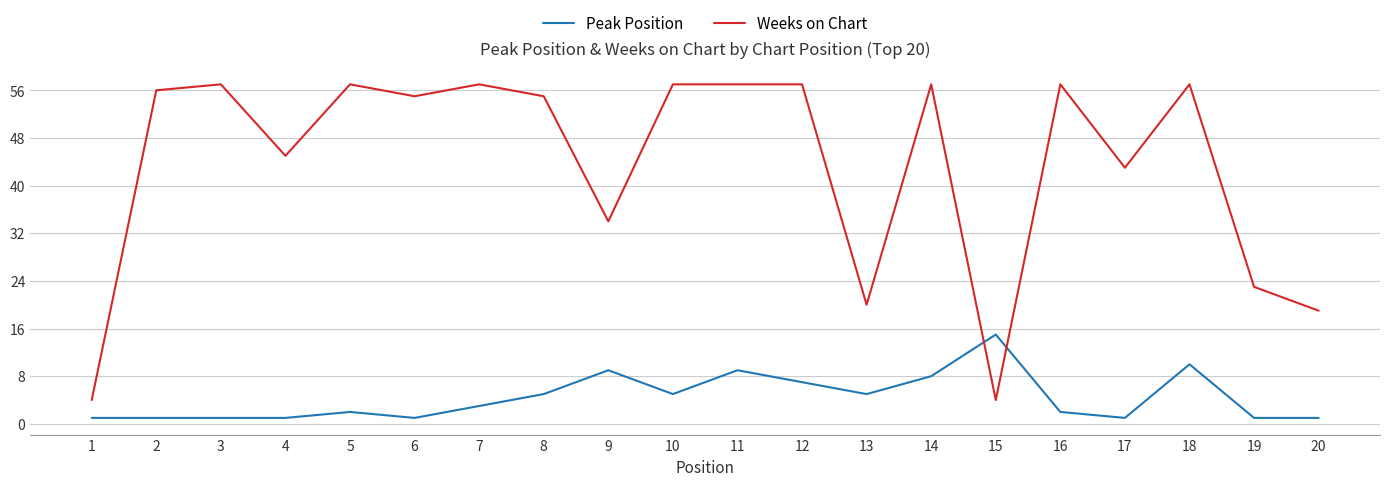

True or false: Peak Position has a value of 8 at 14.

True